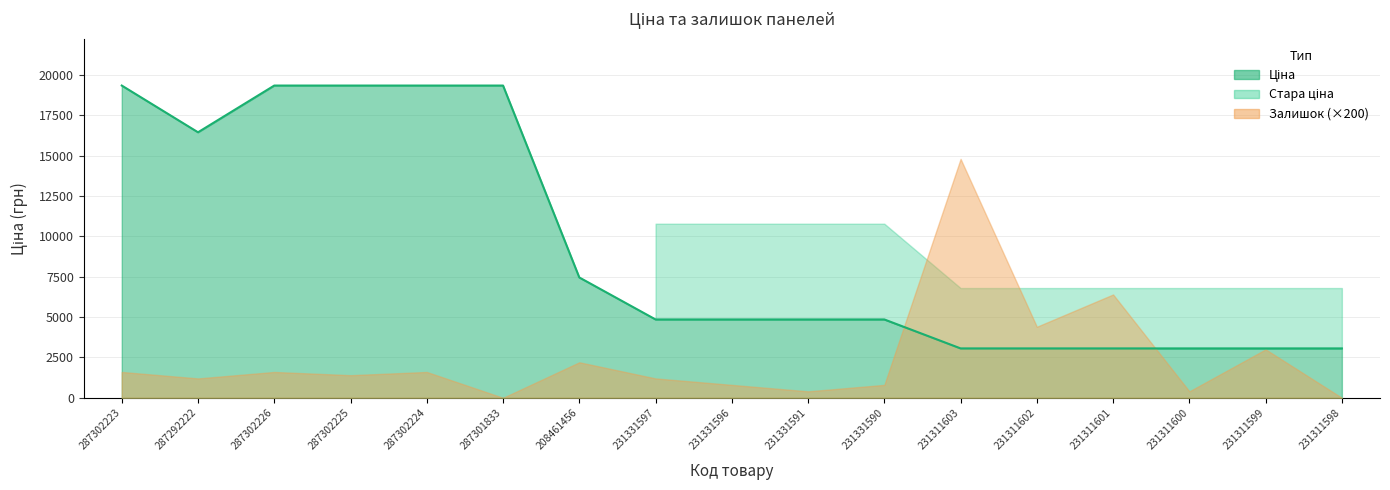

How many lines are shown in the chart?

3